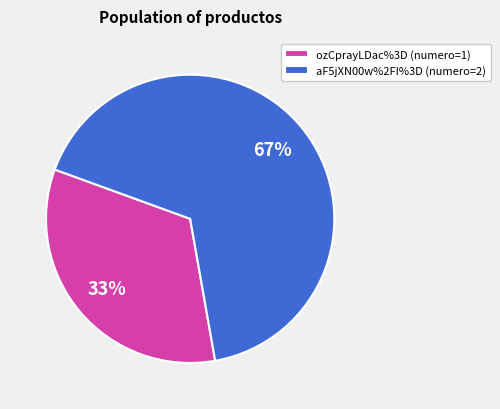

Count the number of slices in the pie.

2